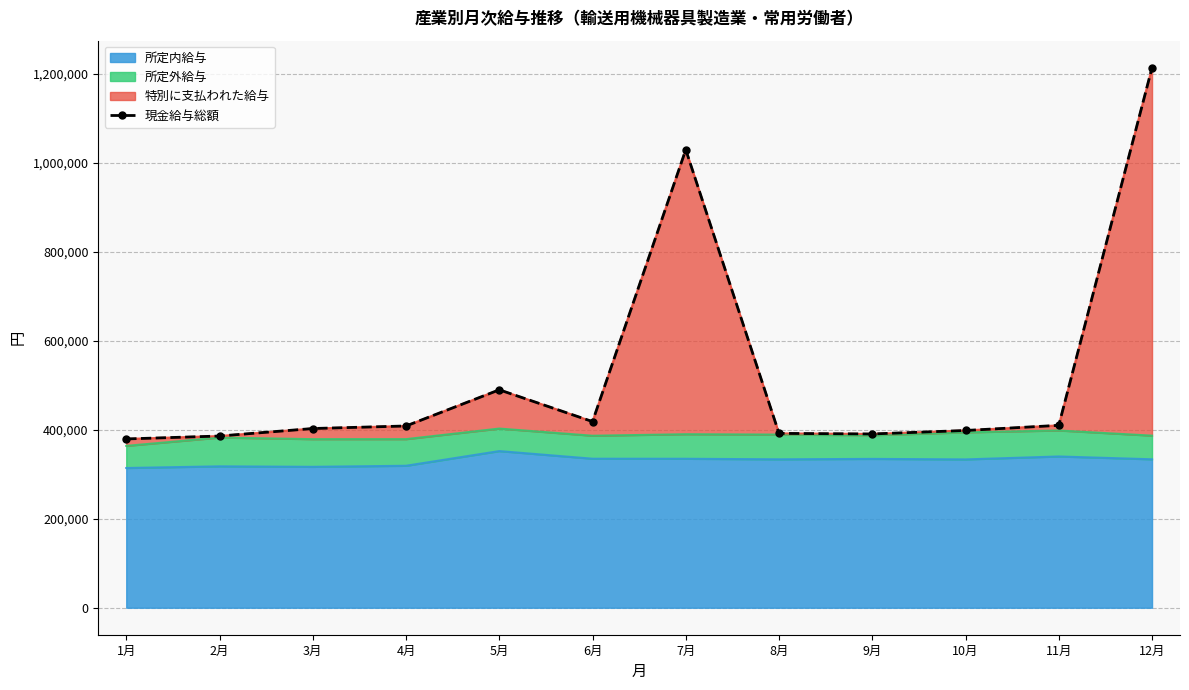

What is the maximum value shown in the chart?

1213910